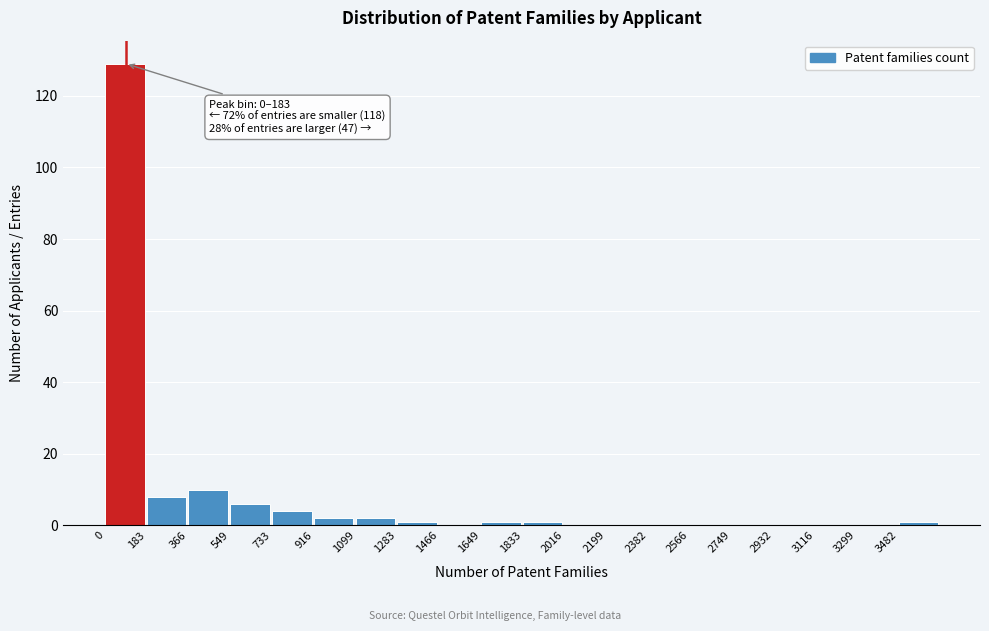

Which range on the x-axis has the tallest bar?

0 to 180